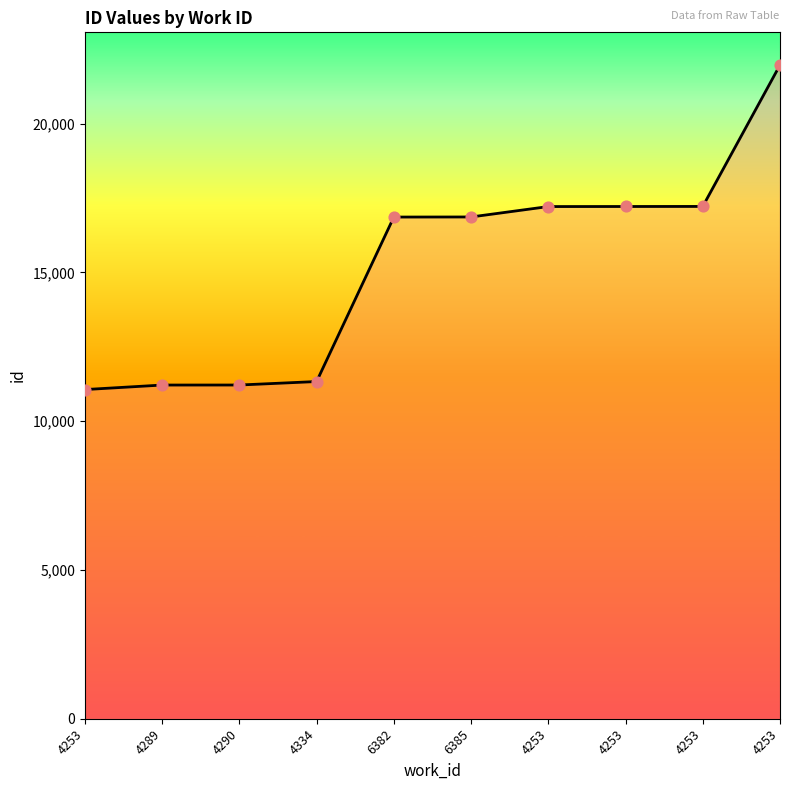

Does the chart have visible grid lines?

No